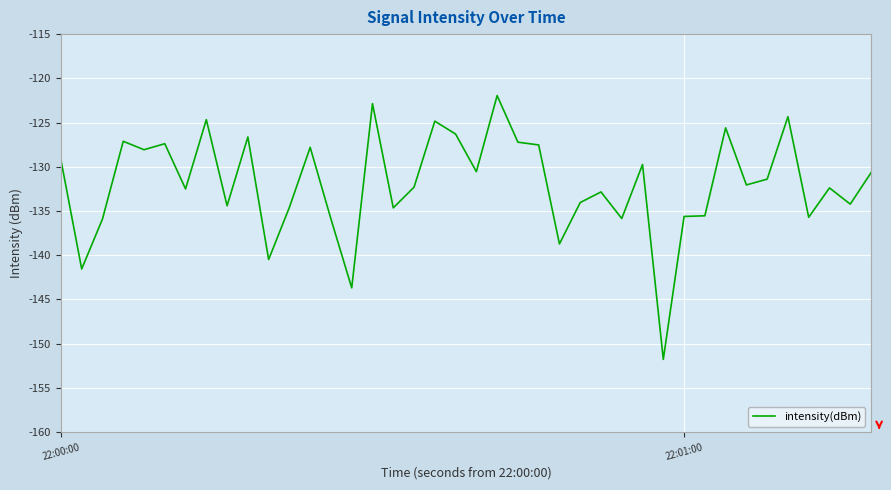

What is the greatest value displayed?

-122.0